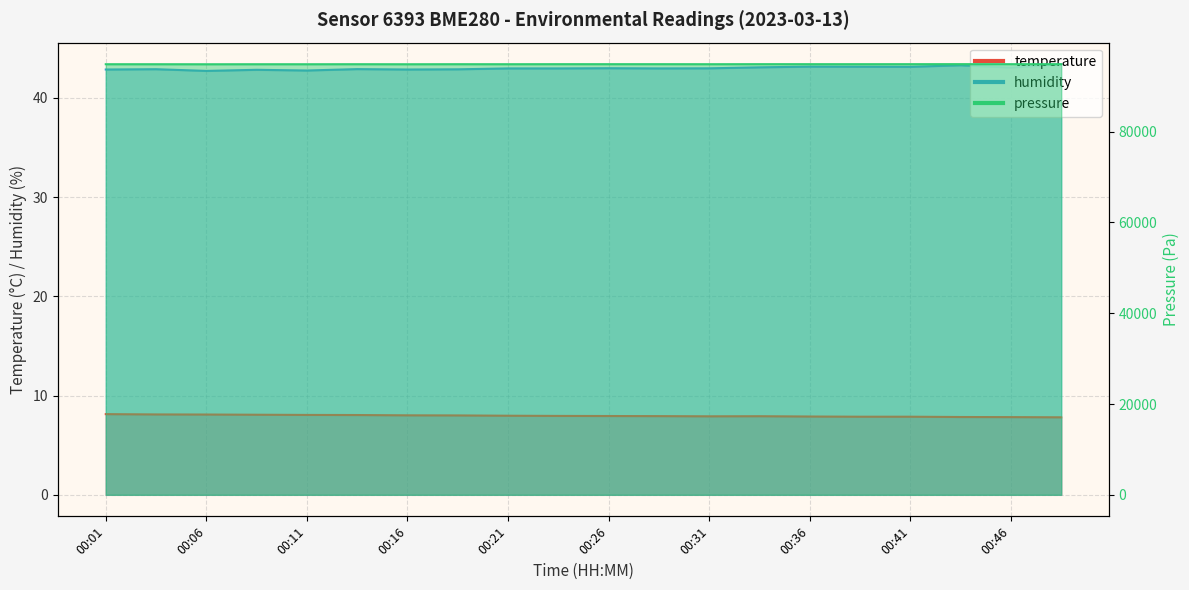

What is the difference between the second highest and minimum values in the pressure_norm series?

20.8